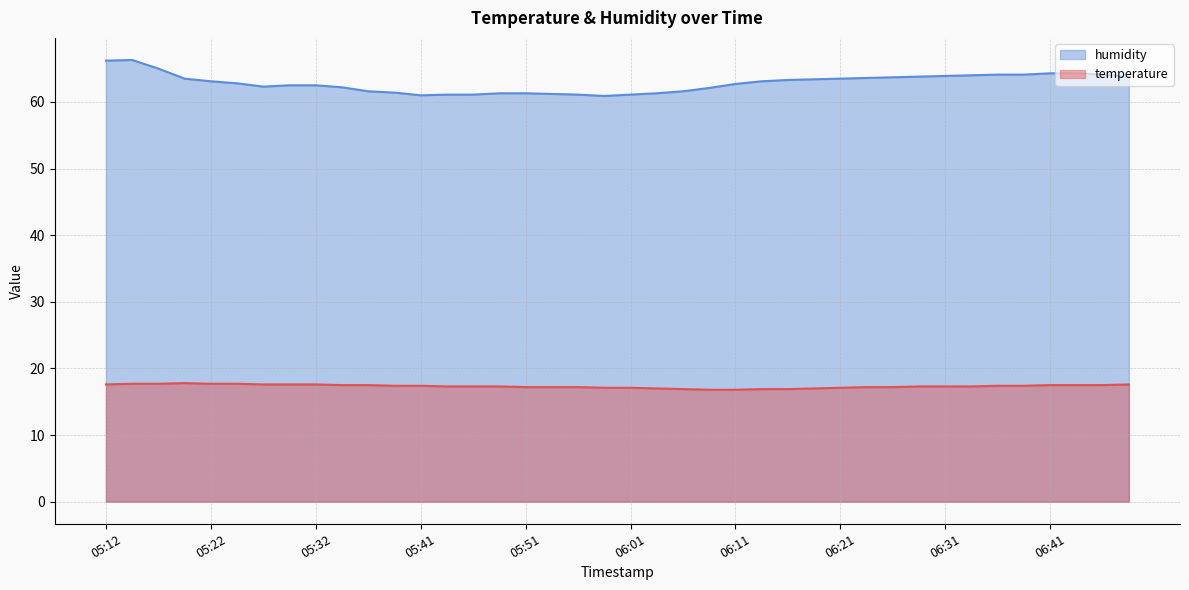

Which label corresponds to the smallest value in the chart?

06:09